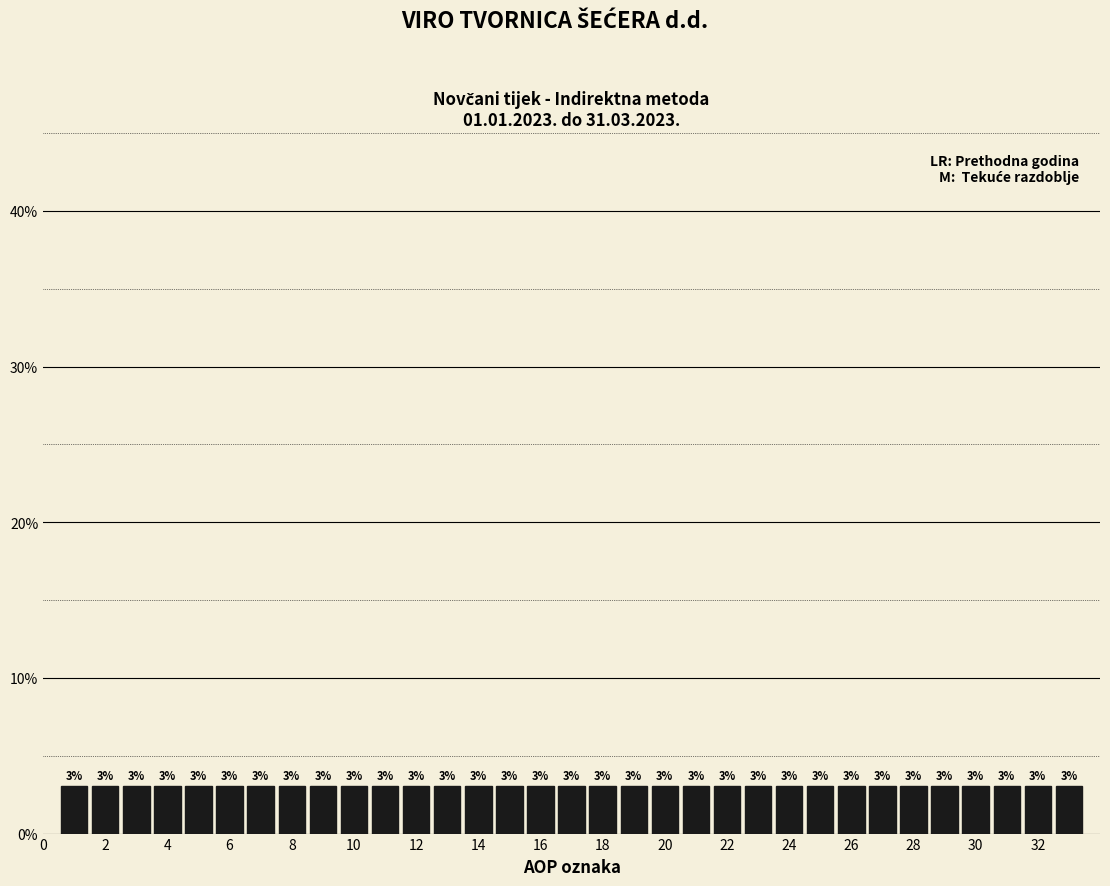

What is the height of the bar covering 29.5 to 30.5 on the x-axis? The bar edges are not printed on the chart, so give them approximately, as read against the axis.

3